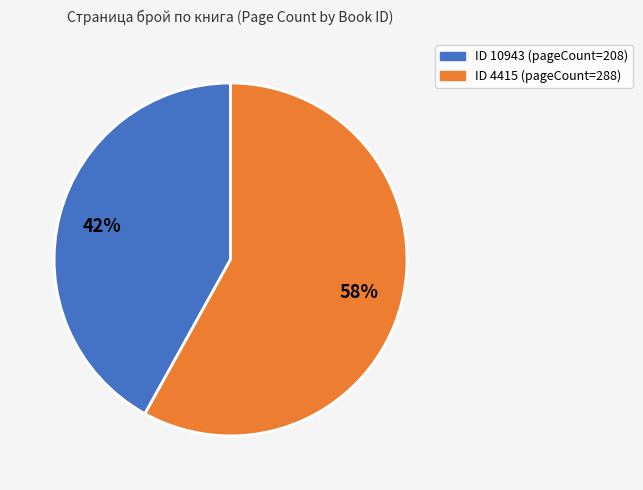

Is there a majority slice in this chart?

Yes